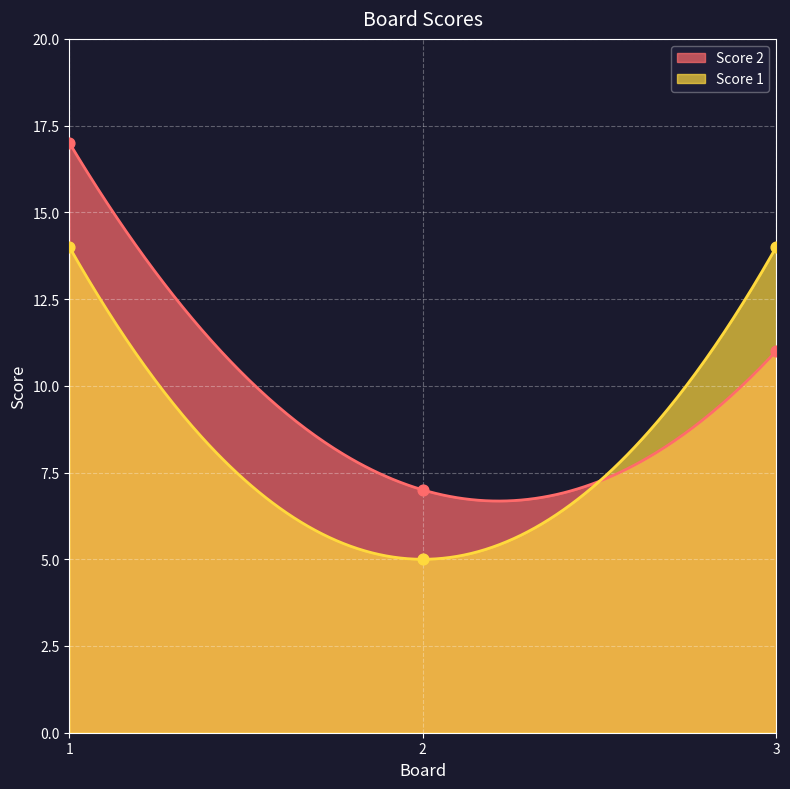

Which series has the widest spread of Y values?

Score 2